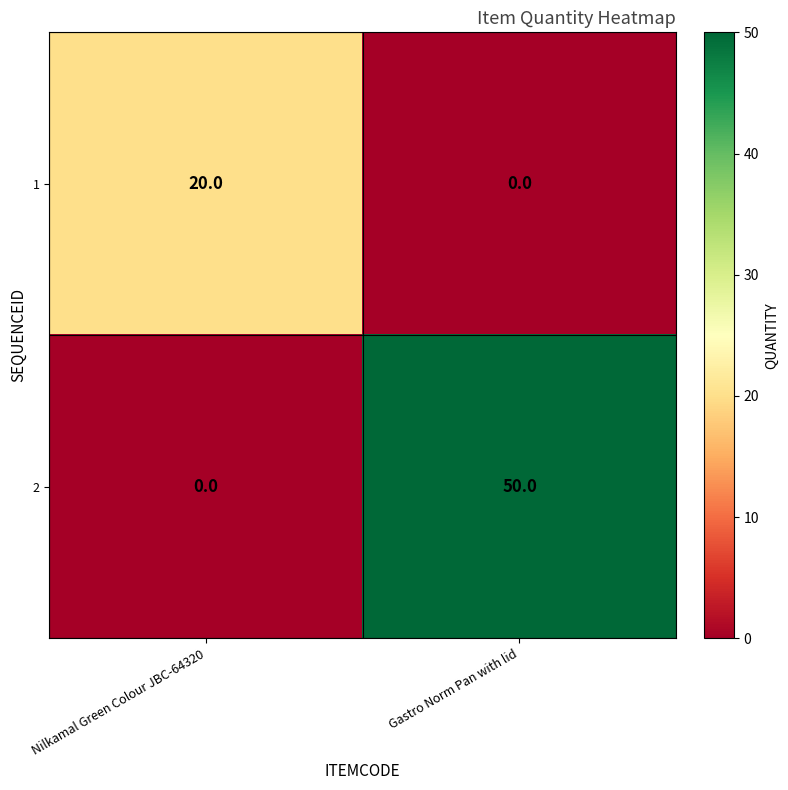

What is the average value of the 2 series?

25